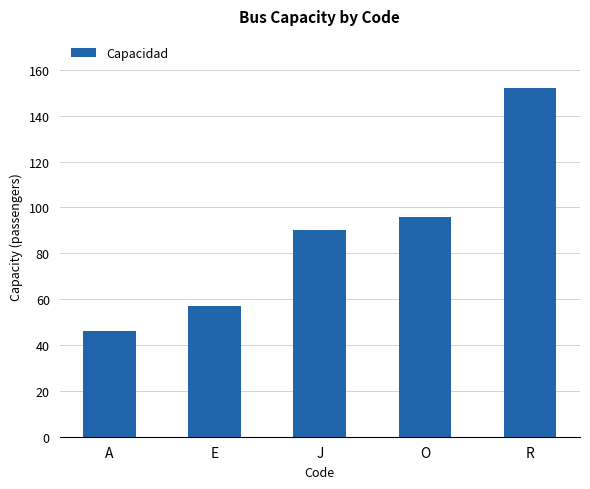

How many values are below 90?

2